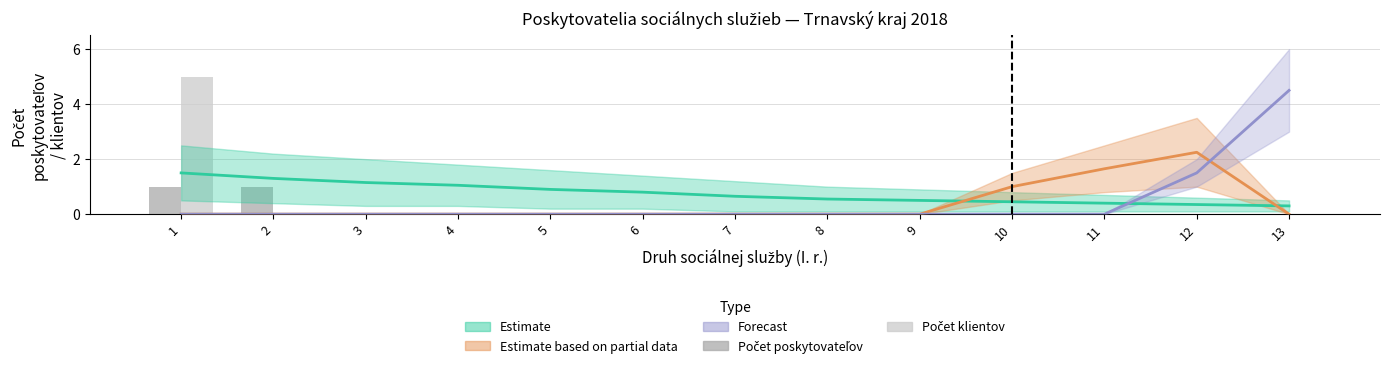

The Počet poskytovateľov series shows -1 at 6. True or false?

False